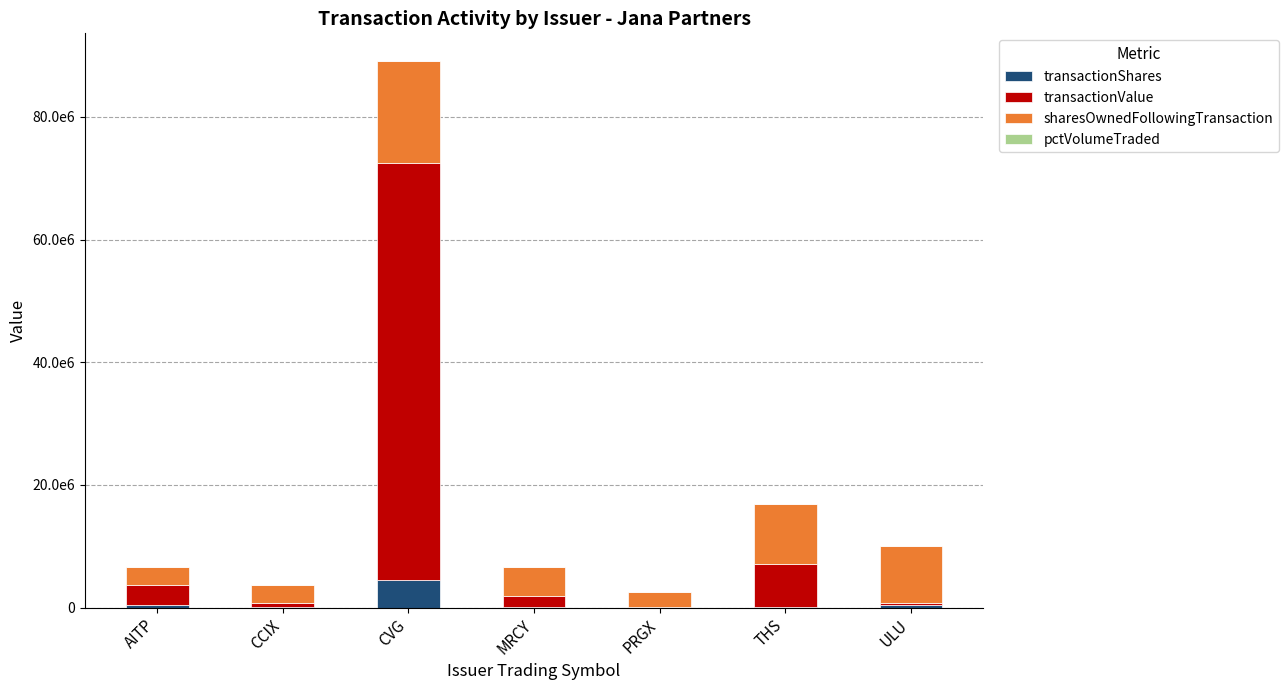

Are the bars grouped side by side (vs. stacked)?

No